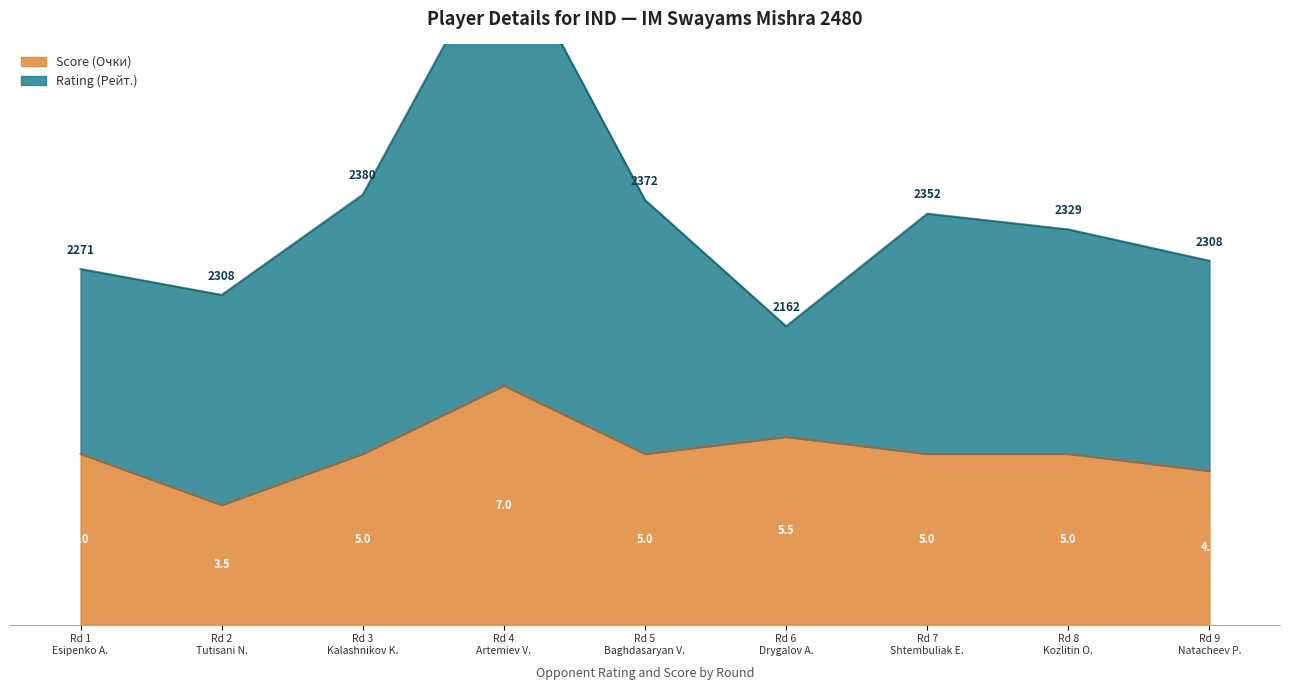

What is the minimum value for Score (Очки)?

175